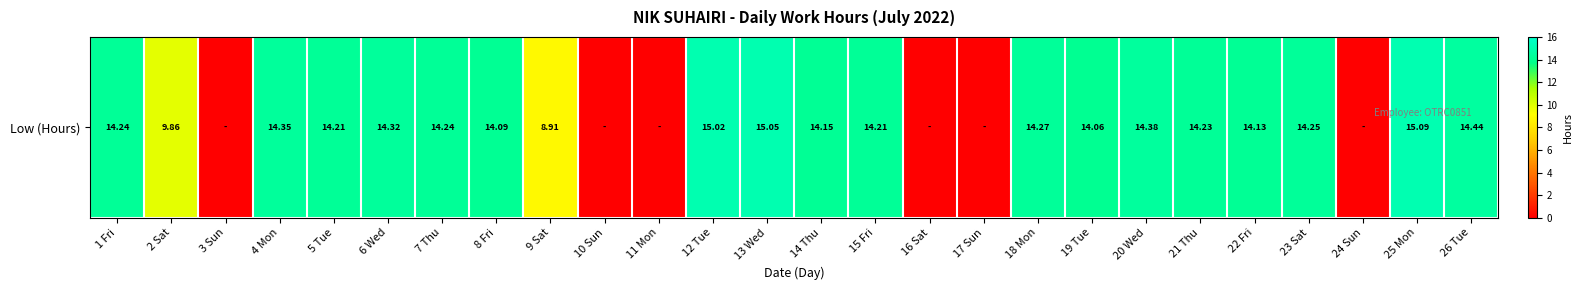

Rank the categories by value from highest to lowest.

25 Mon, 13 Wed, 12 Tue, 26 Tue, 20 Wed, 4 Mon, 6 Wed, 18 Mon, 23 Sat, 1 Fri, 7 Thu, 21 Thu, 5 Tue, 15 Fri, 14 Thu, 22 Fri, 8 Fri, 19 Tue, 2 Sat, 9 Sat, 3 Sun, 10 Sun, 11 Mon, 16 Sat, 17 Sun, 24 Sun